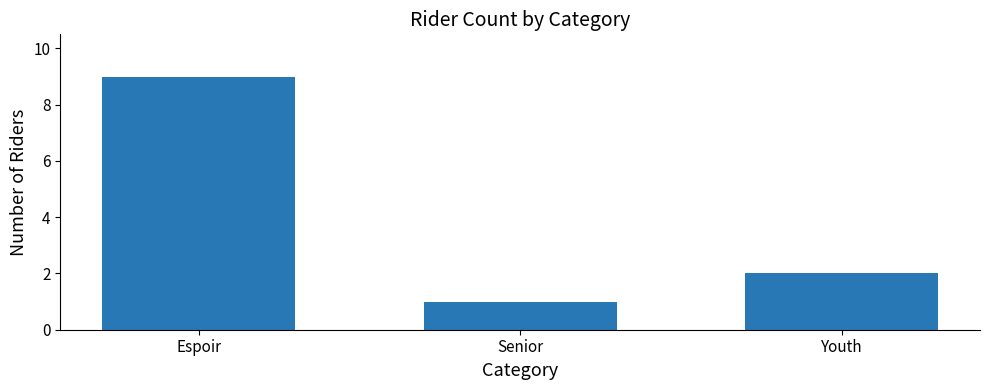

How many bars are there in total?

3